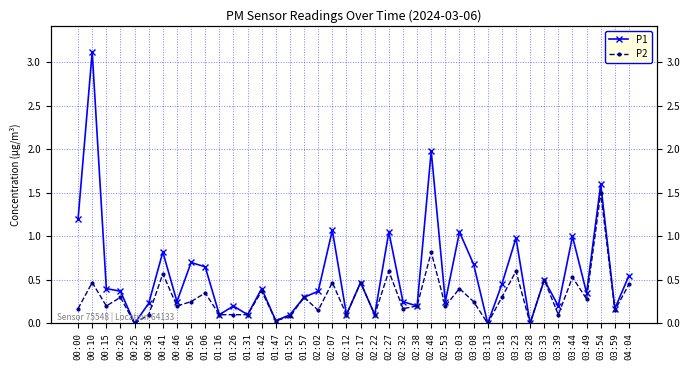

What is the difference between the maximum and minimum values in the P2 series?

1.5